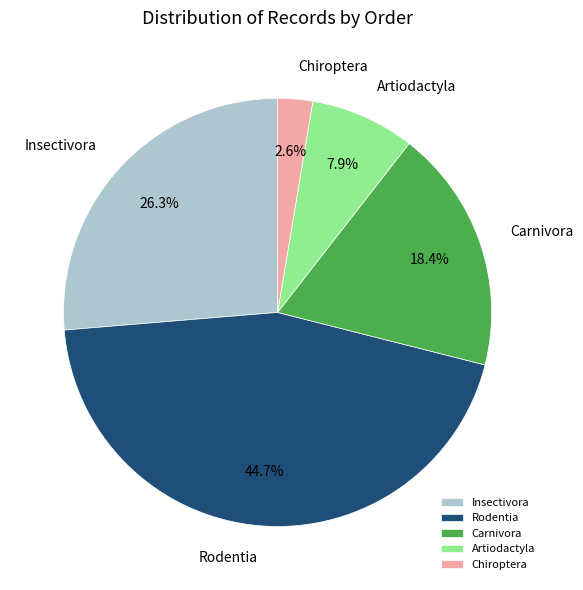

To the nearest percent, what is the difference between the Rodentia and Chiroptera slice percentages?

42%